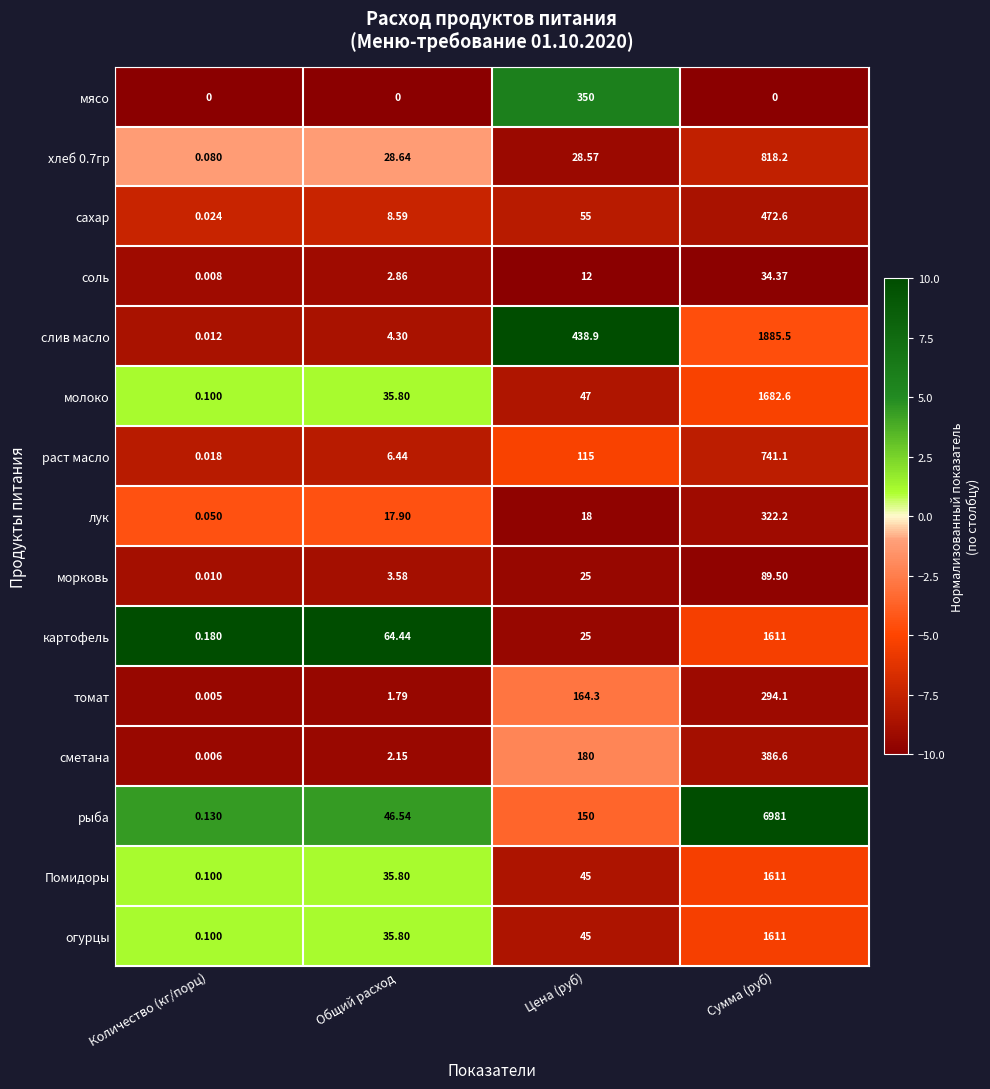

Where is рыба nearest to the value 3490?

Цена (руб)